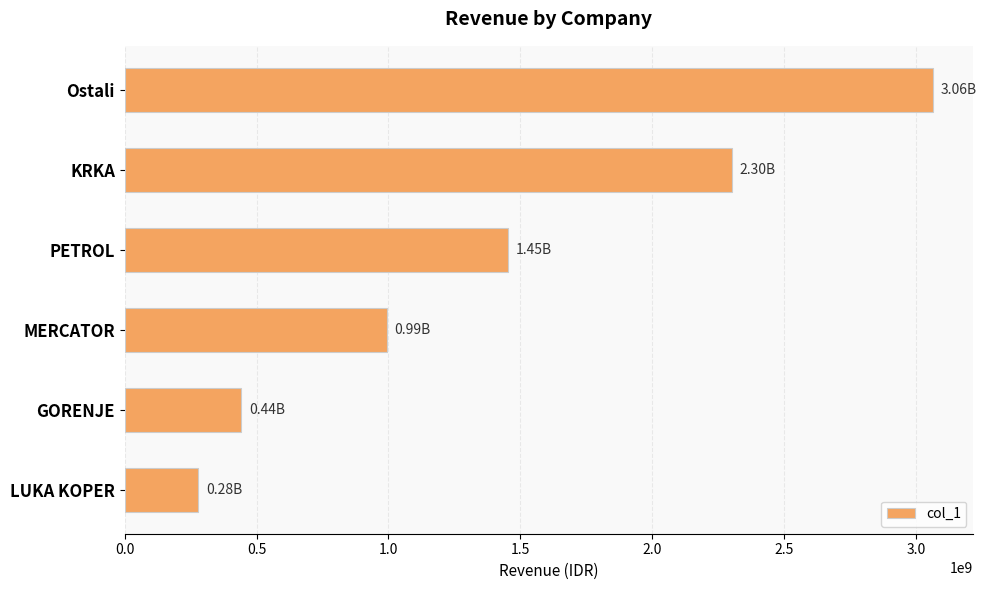

What is the label of the 3rd bar from the bottom?

MERCATOR